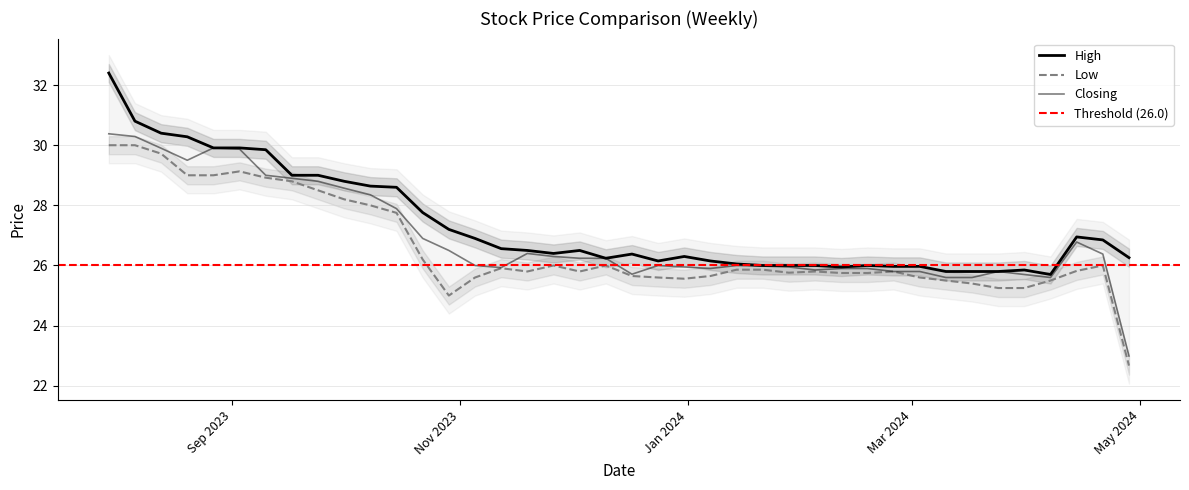

Is it true that High equals 40.1 at 24/09/2023?

False